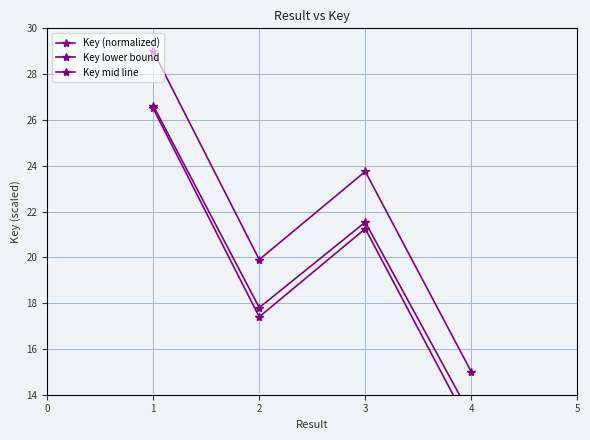

True or false: Key mid line and Key (normalized) intersect in this chart.

False